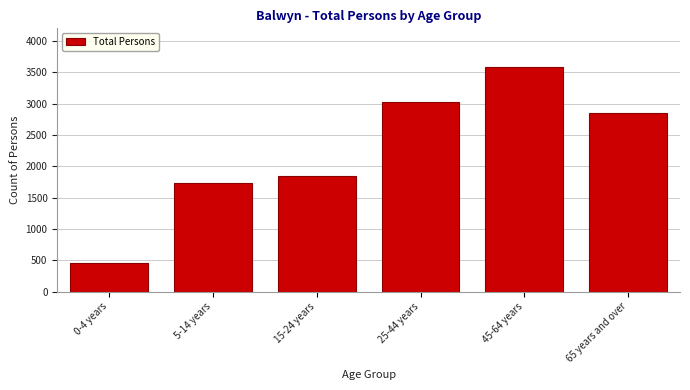

Reading left to right, extract all data points from this chart.

454	1730	1847	3023	3589	2849